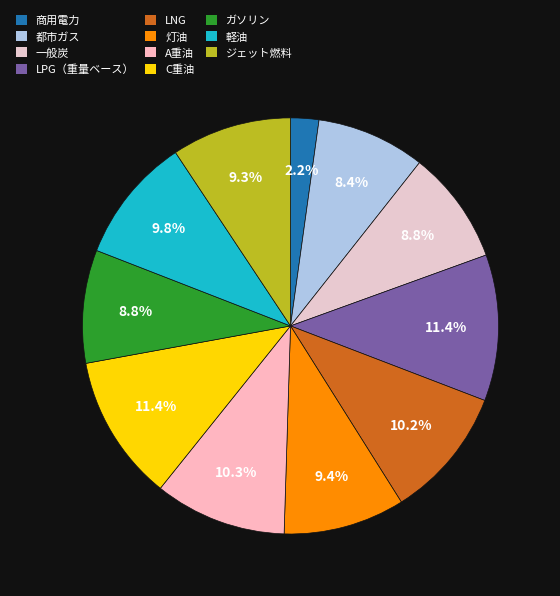

Which slice is the smallest?

商用電力